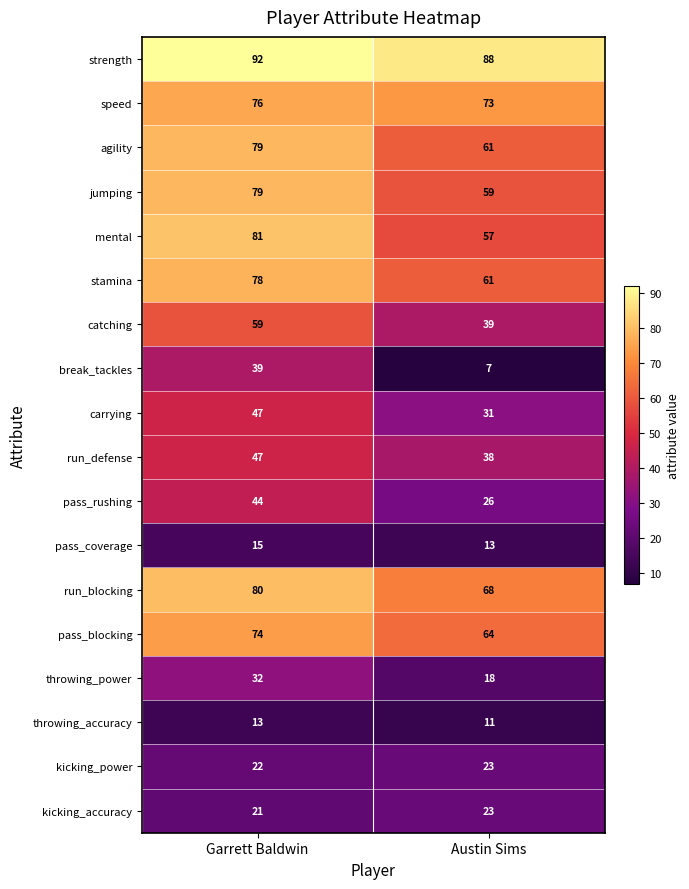

What is the difference between the maximum and minimum values in the break_tackles series?

32